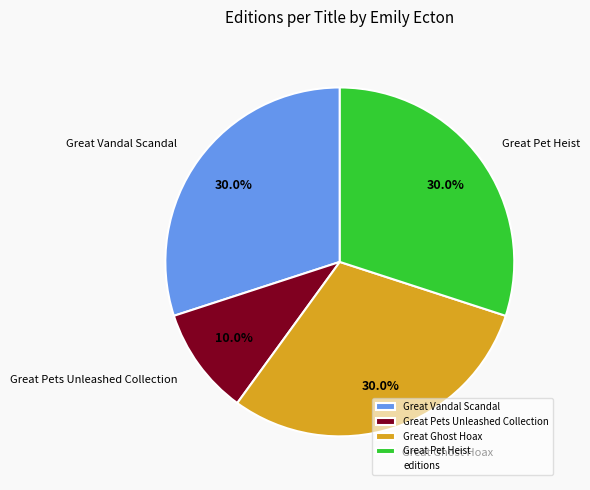

Is the sum of Great Pet Heist and Great Vandal Scandal greater than half?

Yes